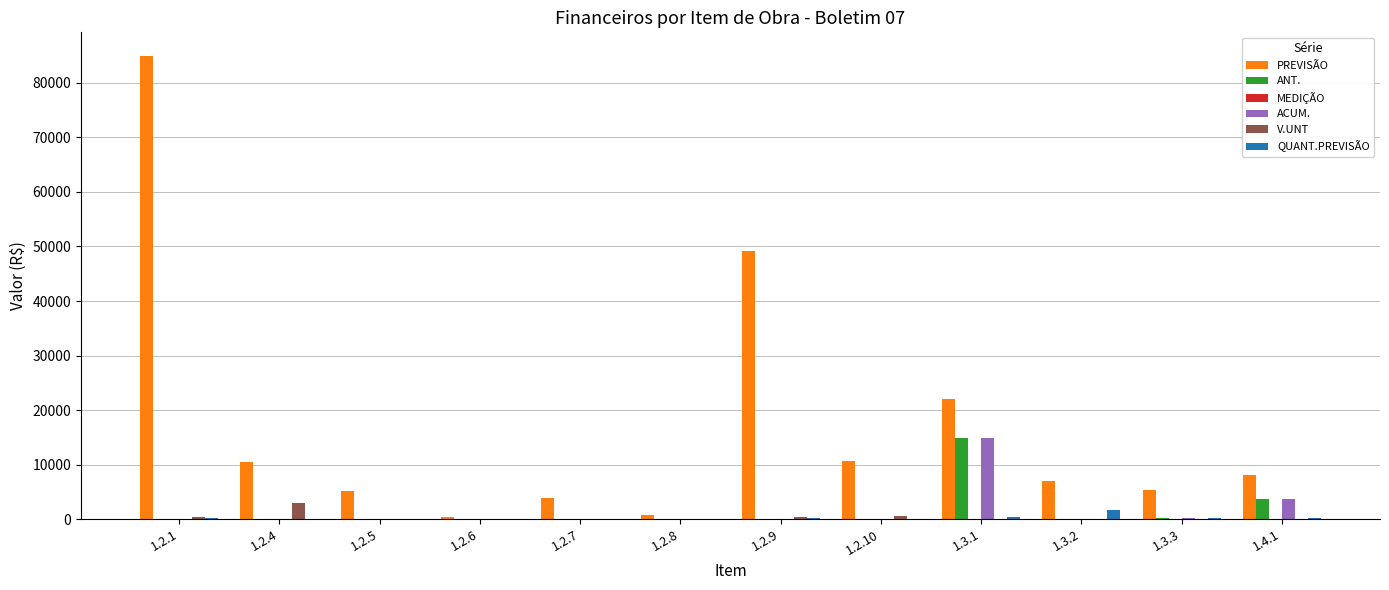

How many distinct data groups are displayed?

5